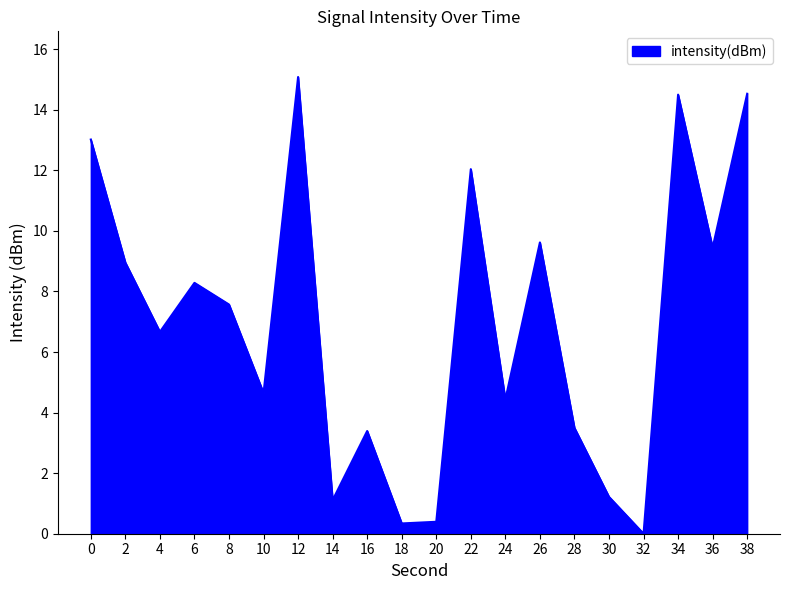

What is the change in value from 0 to 4?

-6.4